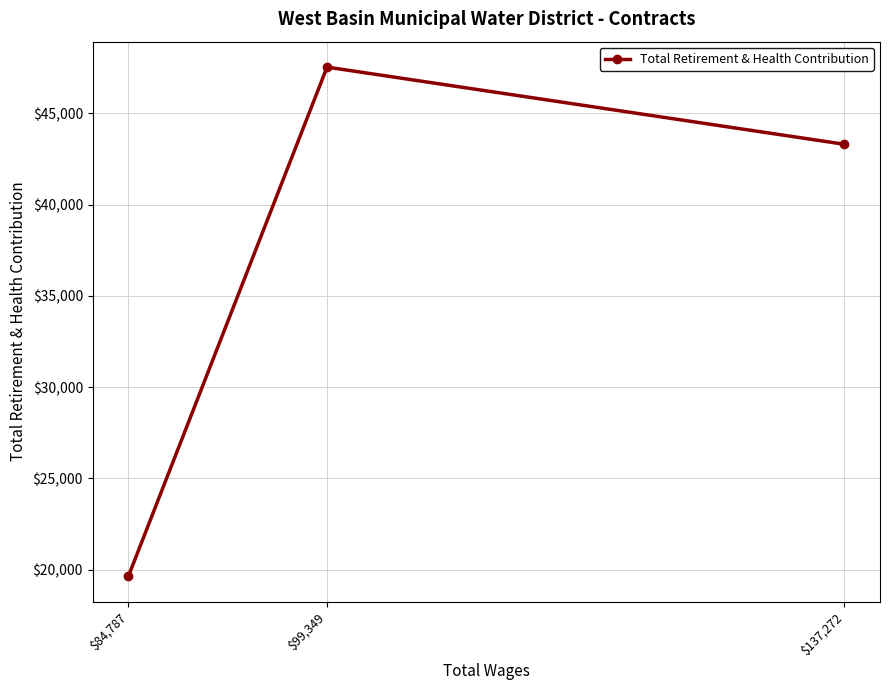

List the labels in order of value, smallest first.

$84,787, $137,272, $99,349